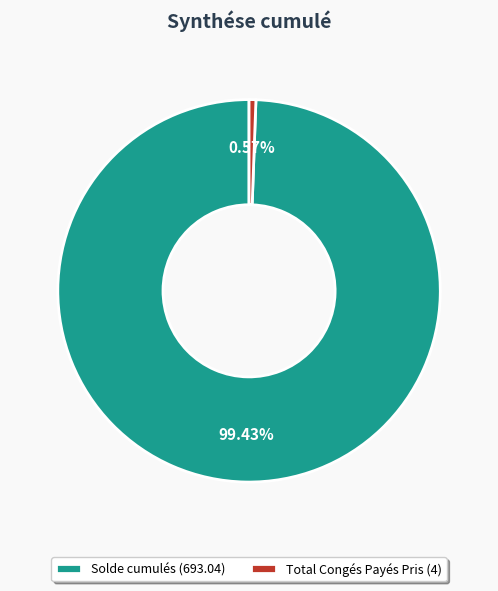

Count the number of slices in the pie.

2